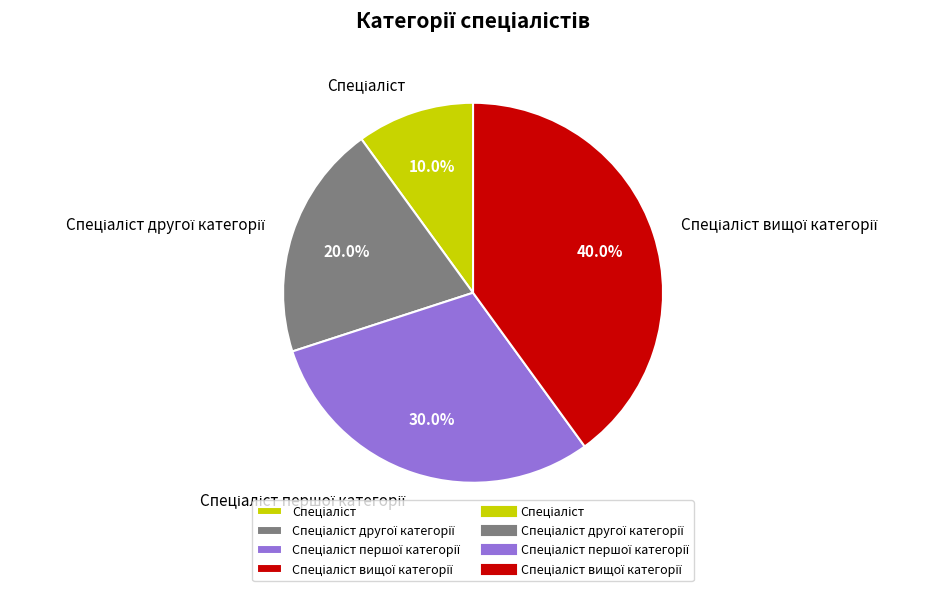

Does any single category account for the majority?

No